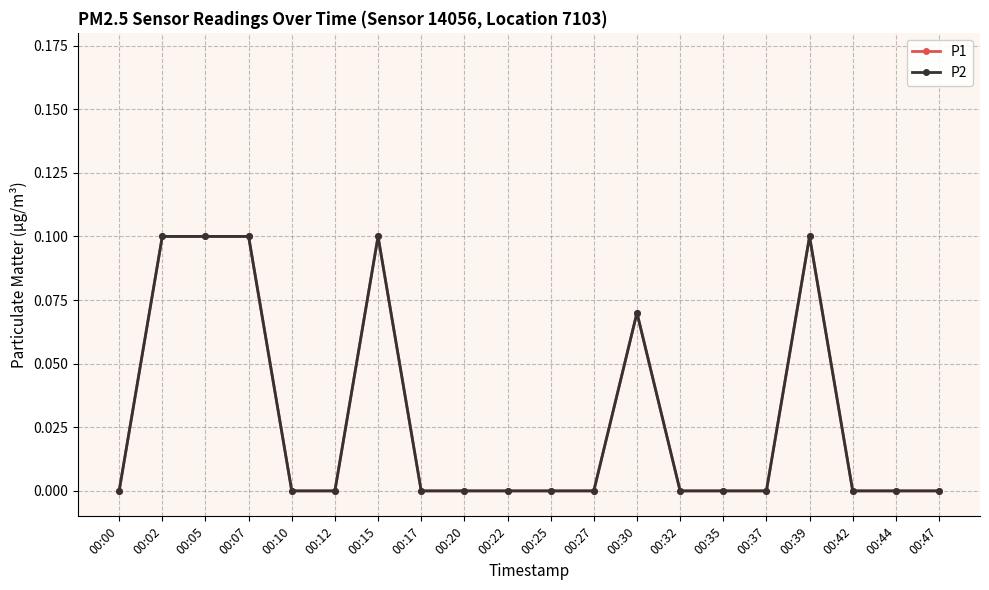

Does the chart have visible grid lines?

Yes